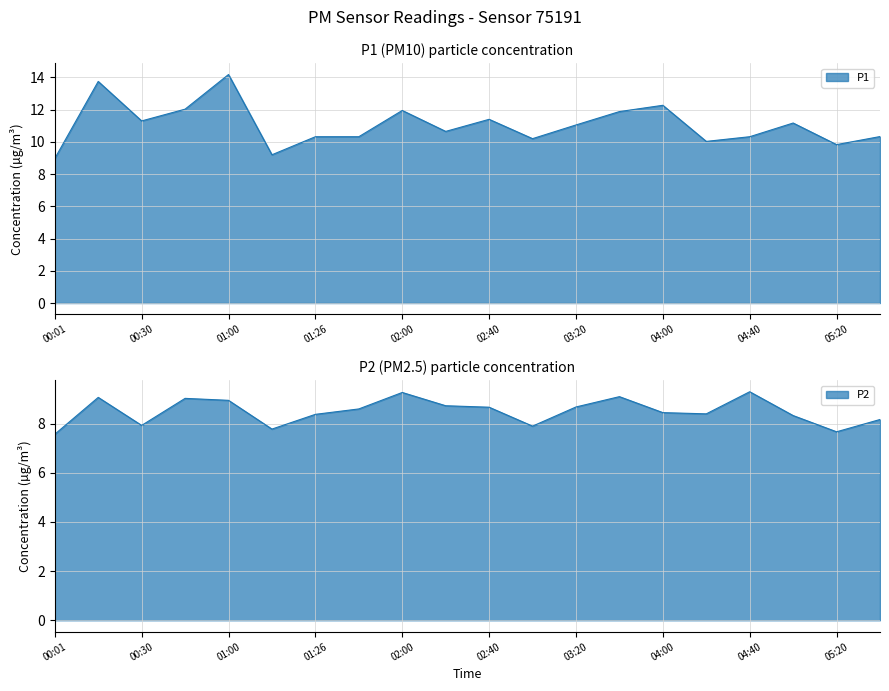

Count the number of categories in the chart.

20